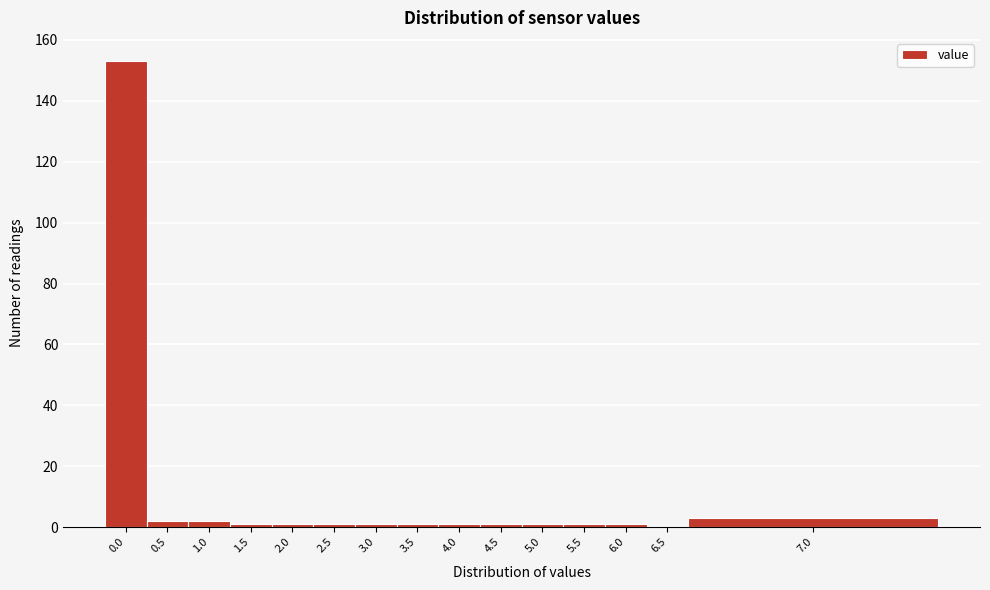

Reading right to left, transcribe all the data shown in this chart.

7.0=3	6.5=0	6.0=1	5.5=1	5.0=1	4.5=1	4.0=1	3.5=1	3.0=1	2.5=1	2.0=1	1.5=1	1.0=2	0.5=2	0.0=153